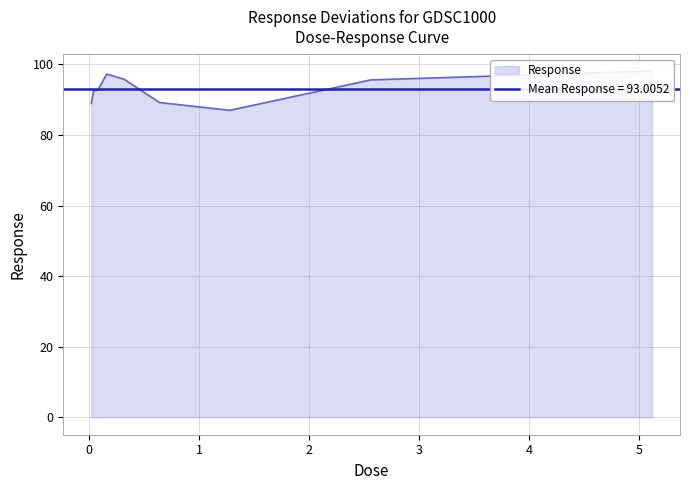

At which category does the data reach its first local valley?

1.28